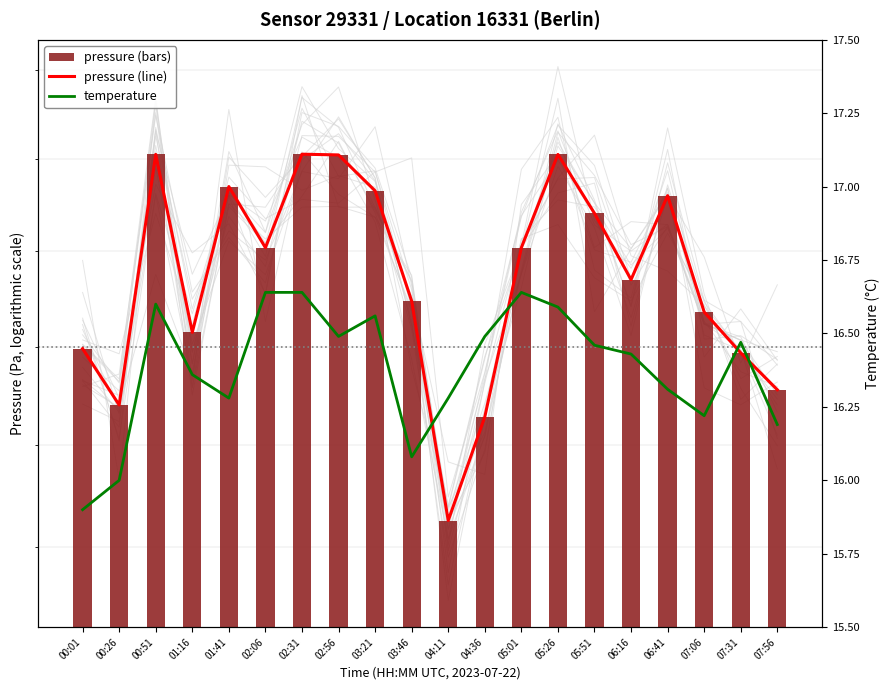

Reading left to right, transcribe all the data shown in this chart.

pressure (line): 149892.8	147013.3	160268.5	150737.5	158500.4	155199.6	160278.2	160238.2	158269.3	152370.1	141276.8	146411.0	155199.6	160265.8	157046.5	153498.3	158004.8	151798.9	149675.3	147786.5
pressure: 149892.8	147013.3	160268.5	150737.5	158500.4	155199.6	160278.2	160238.2	158269.3	152370.1	141276.8	146411.0	155199.6	160265.8	157046.5	153498.3	158004.8	151798.9	149675.3	147786.5
temperature: 15.9	16.0	16.6	16.4	16.3	16.6	16.6	16.5	16.6	16.1	16.3	16.5	16.6	16.6	16.5	16.4	16.3	16.2	16.5	16.2